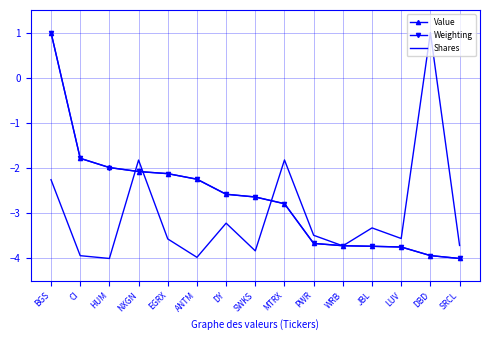

What is the maximum value for Weighting?

1.0